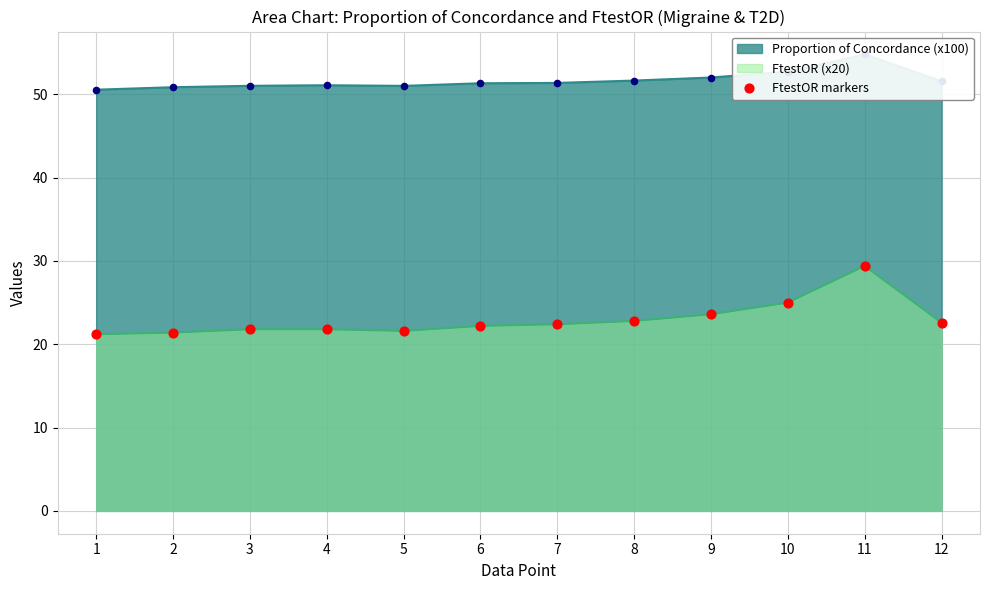

What is the ratio of the value at 9 to the value at 1?

1.1